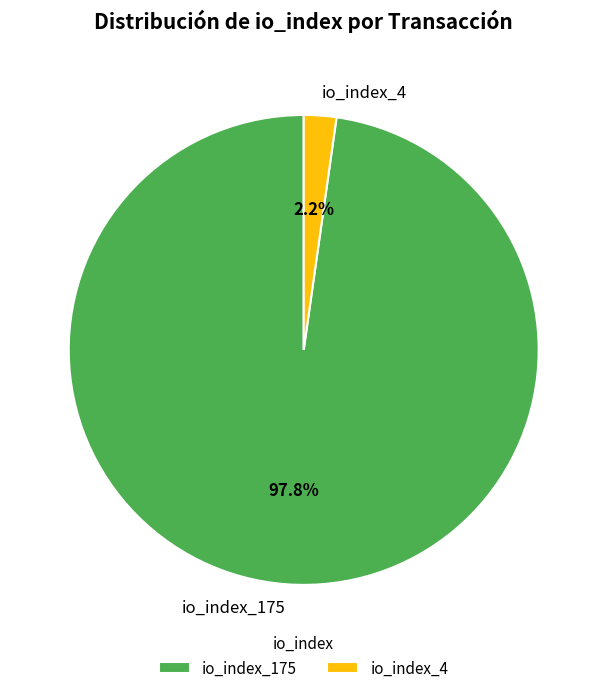

Does any single category account for the majority?

Yes